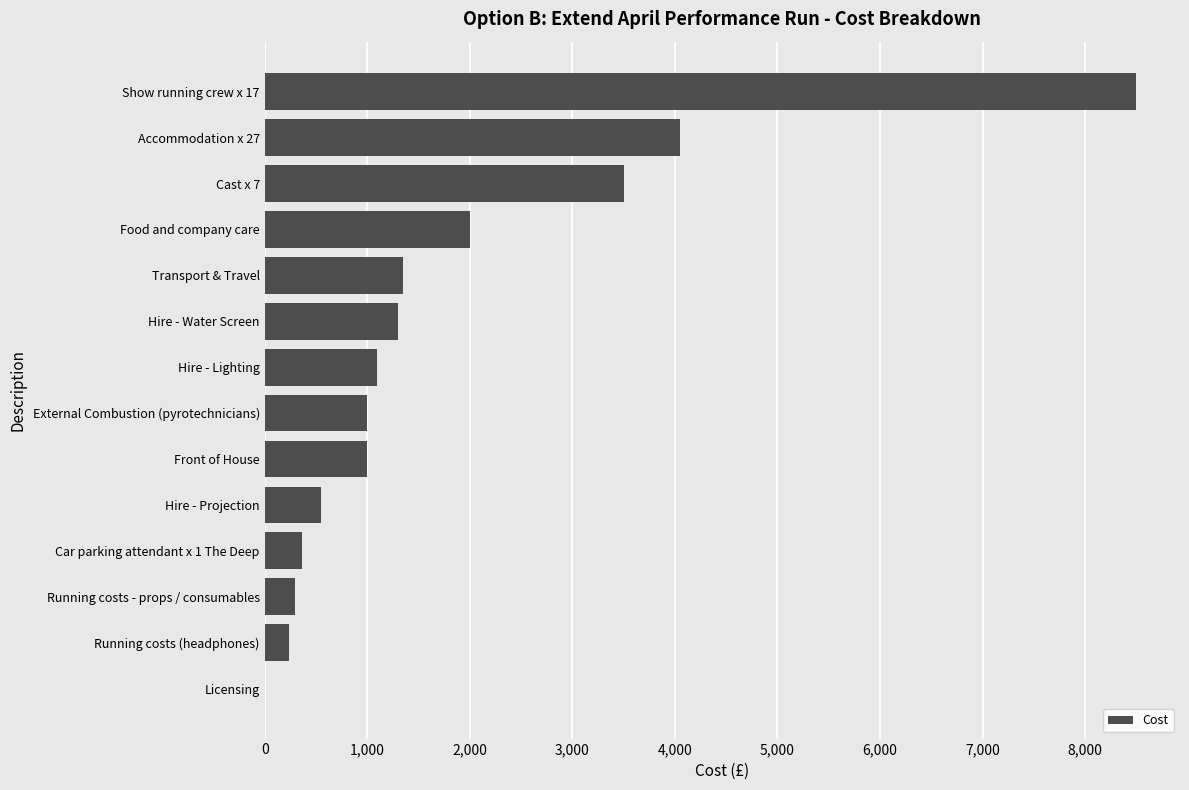

How many distinct data groups are displayed?

1